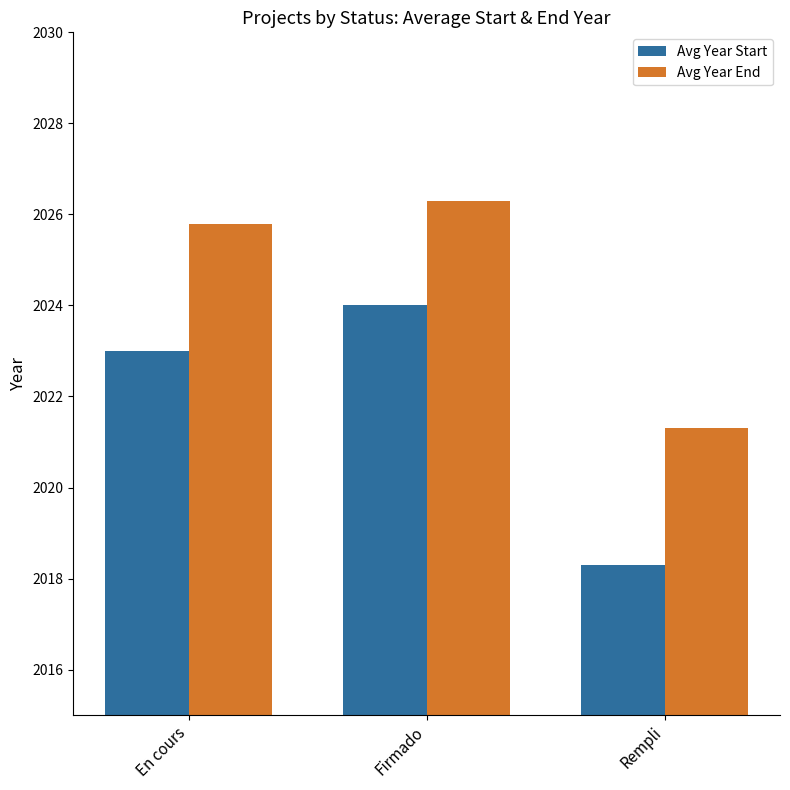

What is the difference between the maximum and minimum values in the Avg Year End series?

5.0